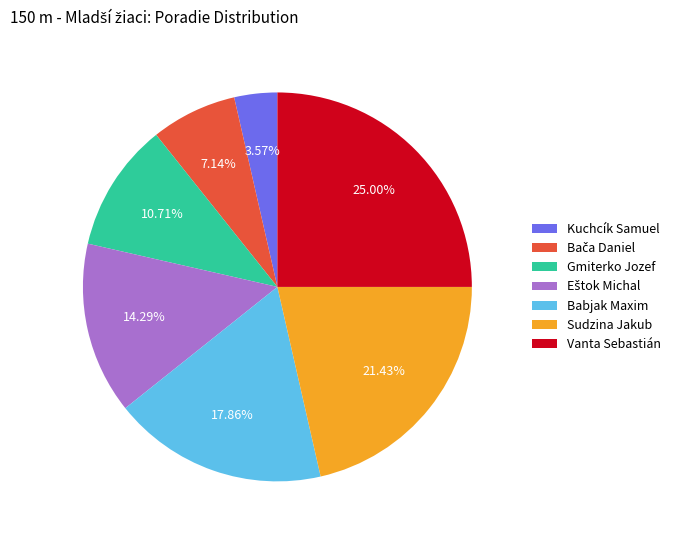

How much of the chart is everything except Vanta Sebastián?

75.0%